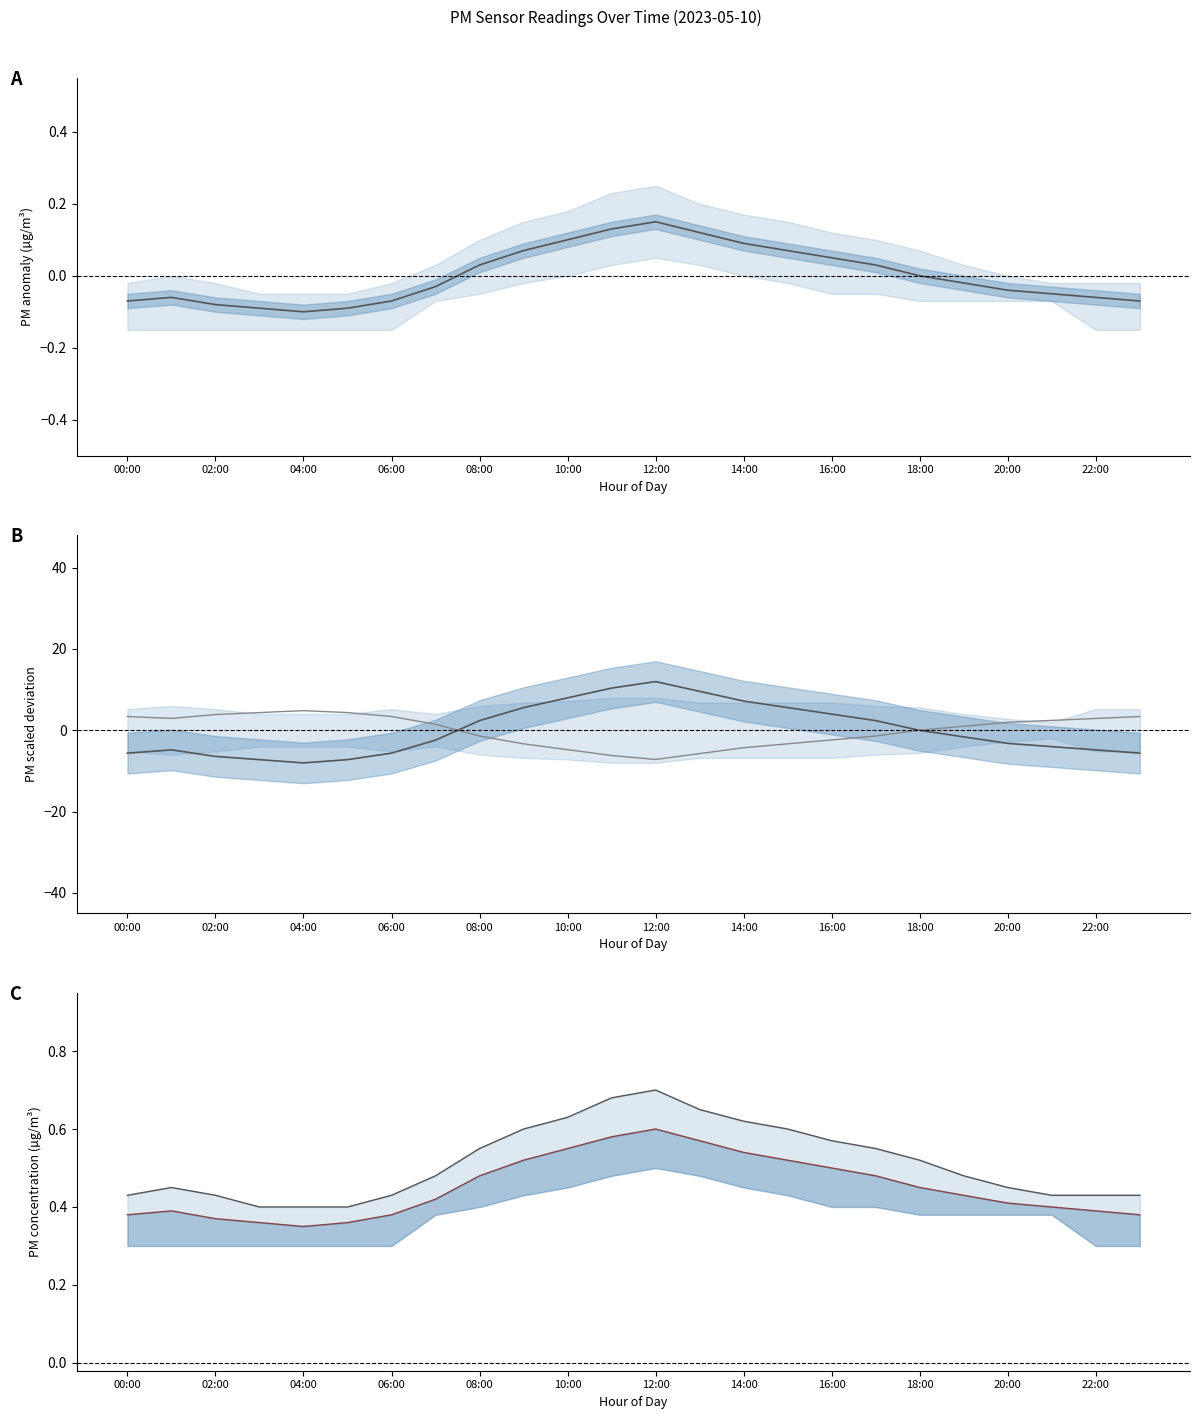

True or false: P1 upper and P2 mean cross at least once.

False